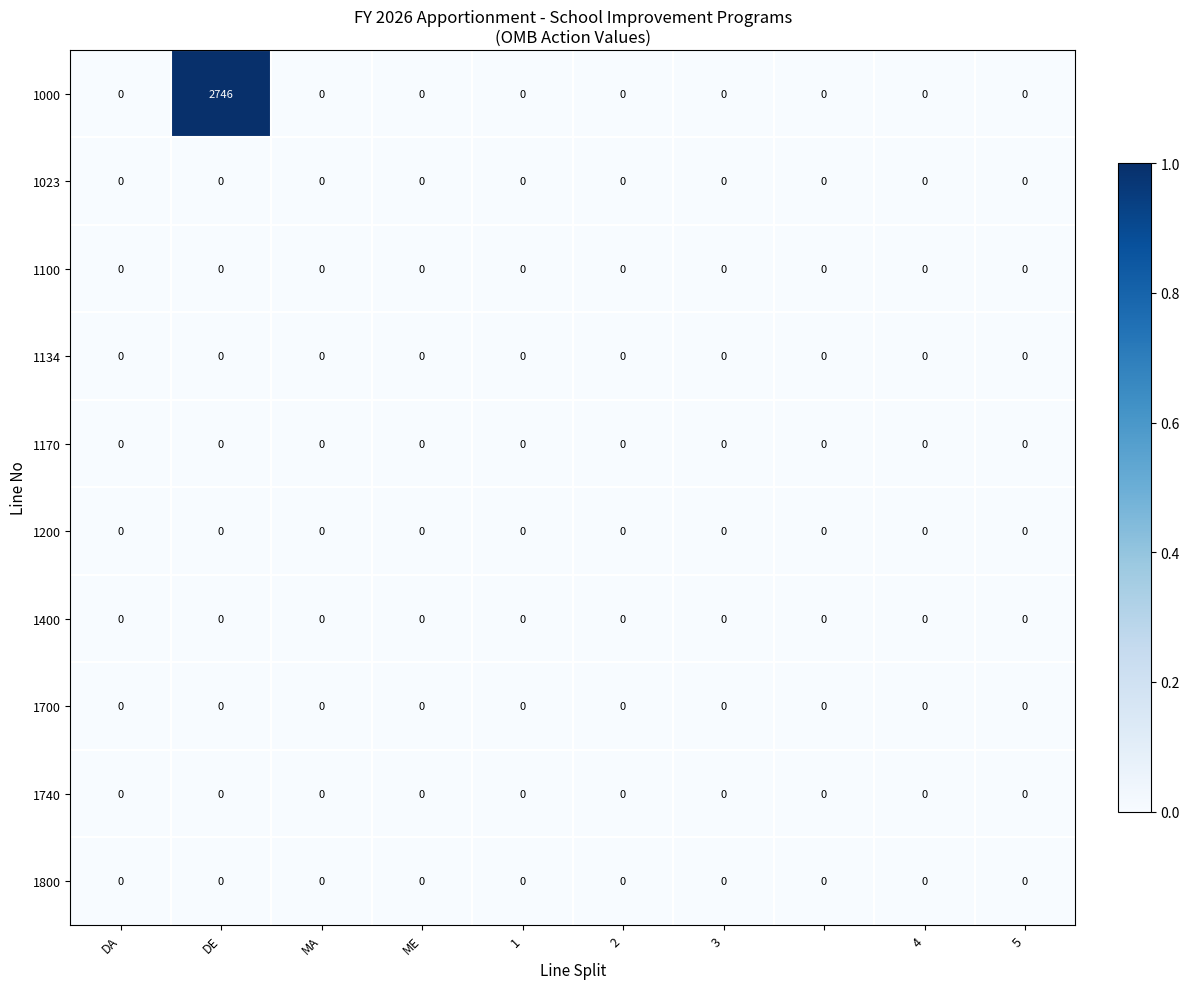

Which series has the largest range (max minus min)?

1000